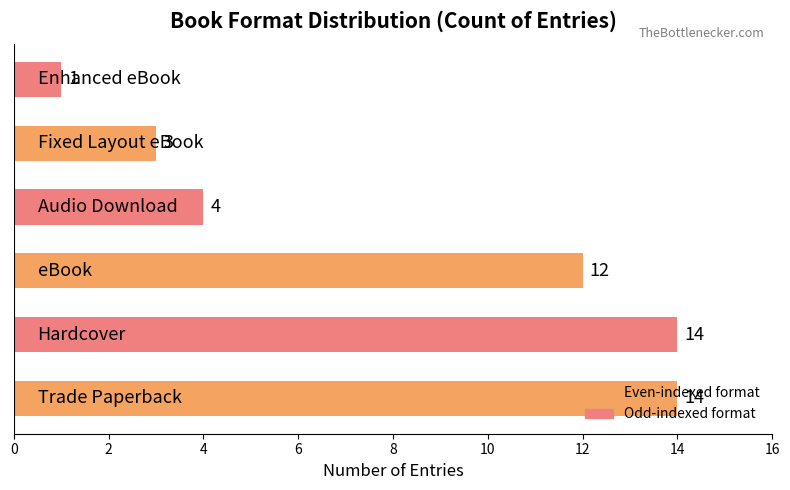

What is the difference between the maximum and second lowest values?

11